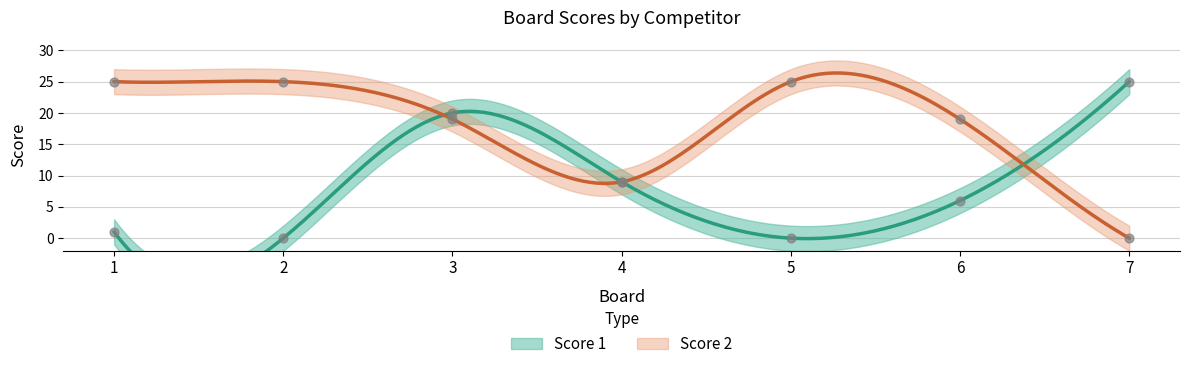

Which series has the largest Y range (max minus min)?

Score 1